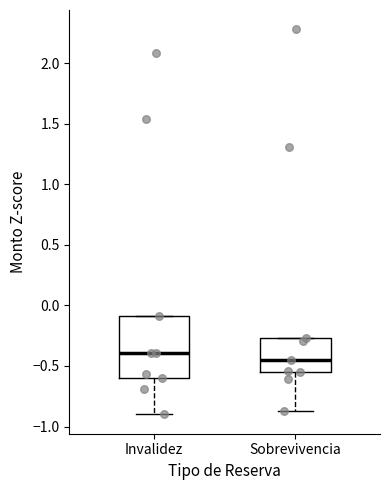

Which box is the tallest, from its lower edge to its upper edge?

Invalidez